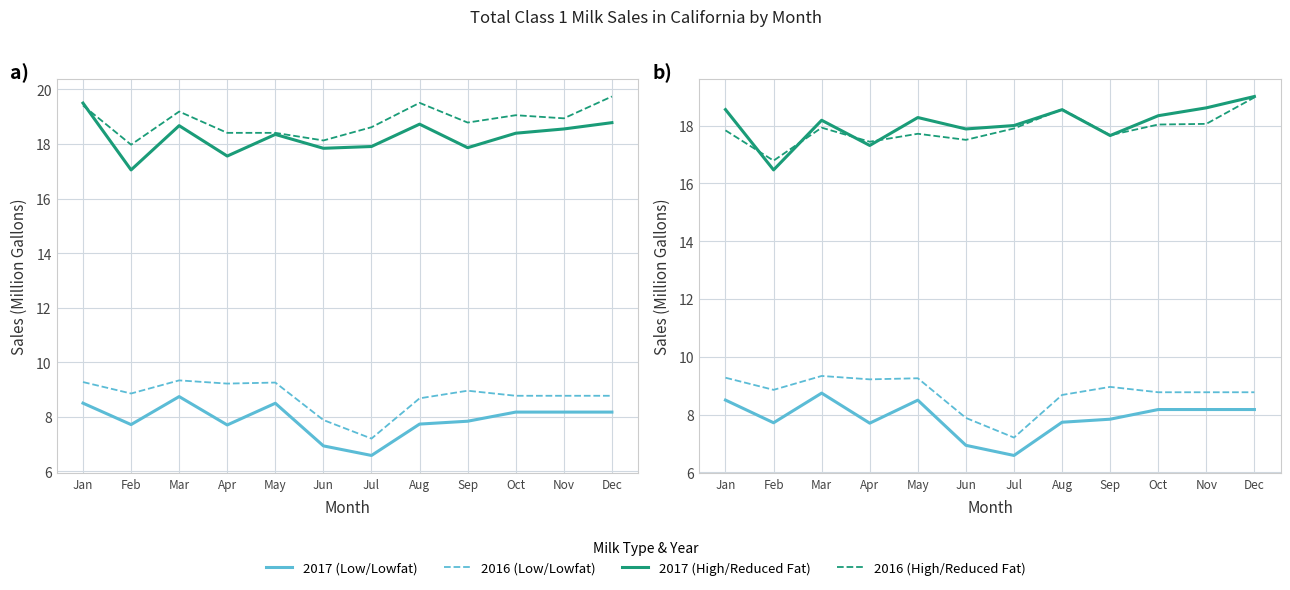

Which has a higher value, Nov or Jun?

Nov